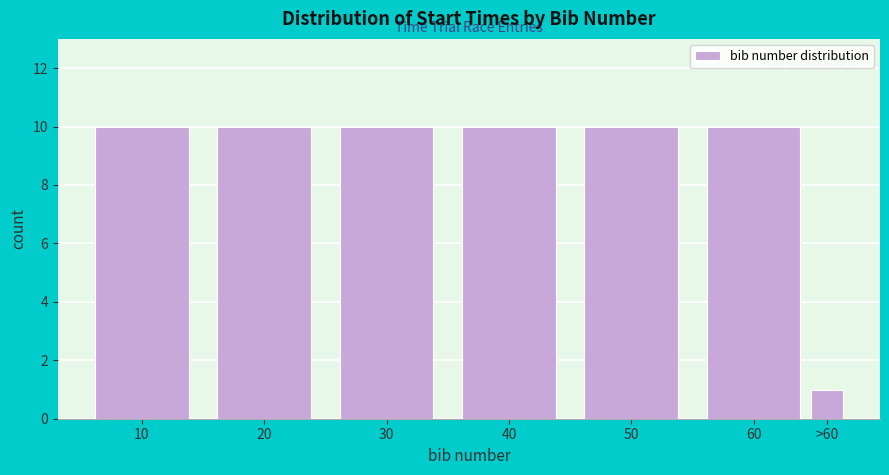

Reading left to right, what are all the values shown in this chart?

10=10	20=10	30=10	40=10	50=10	60=10	>60=1